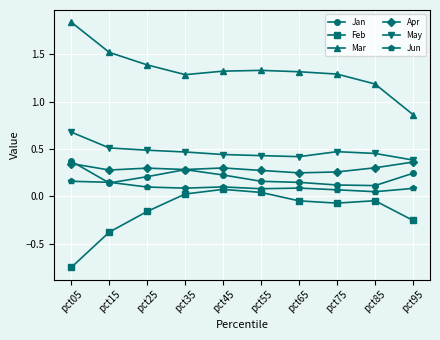

True or false: Mar and Apr cross at least once.

False